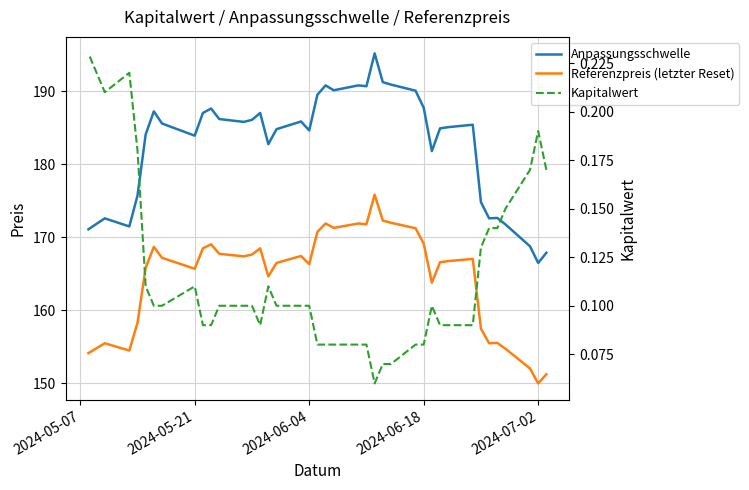

How many interior local valleys does the Anpassungsschwelle series have?

10